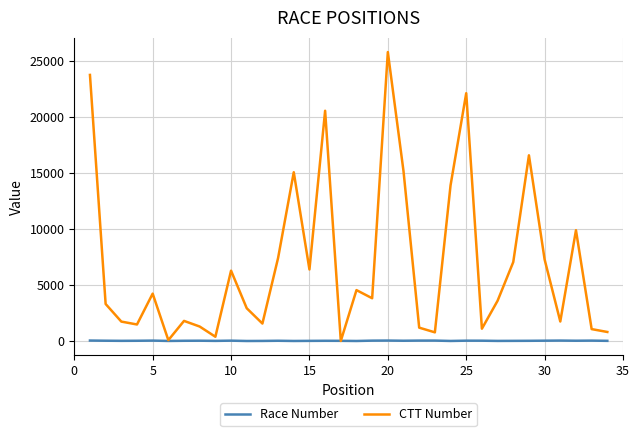

What is the minimum value shown in the chart?

1